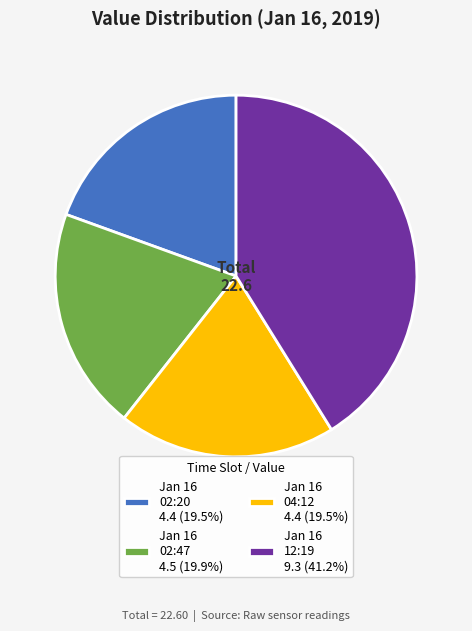

Is the sum of Jan 16 02:47 4.5 (19.9%) and Jan 16 02:20 4.4 (19.5%) greater than half?

No